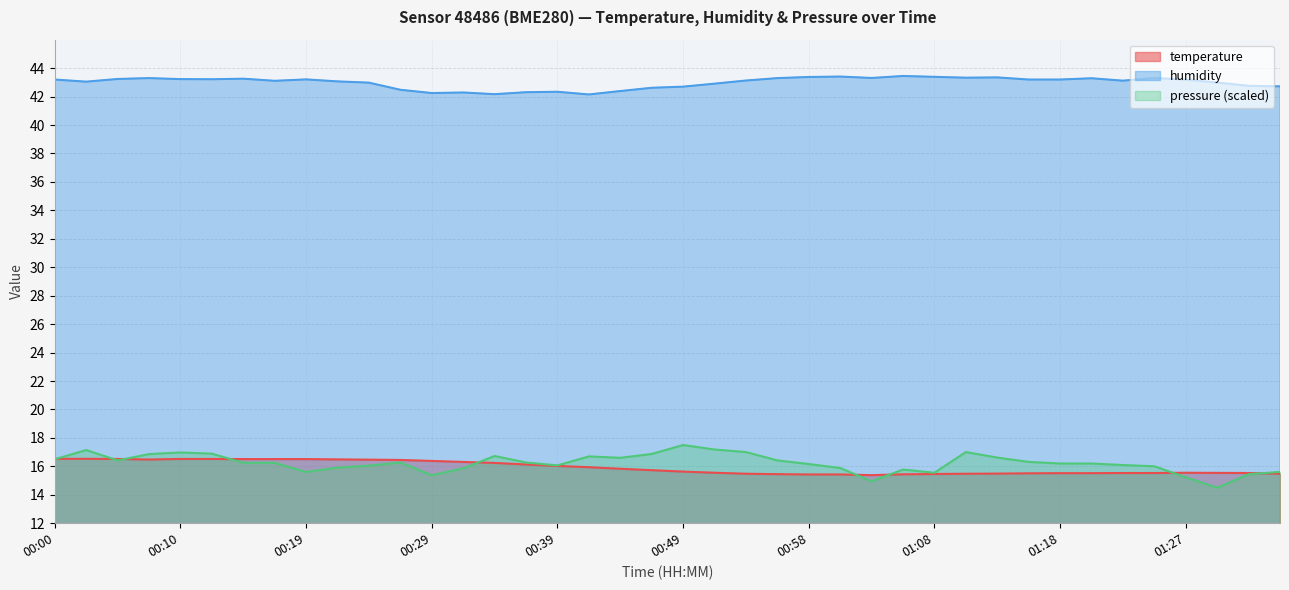

What is the highest value of the humidity series?

43.5